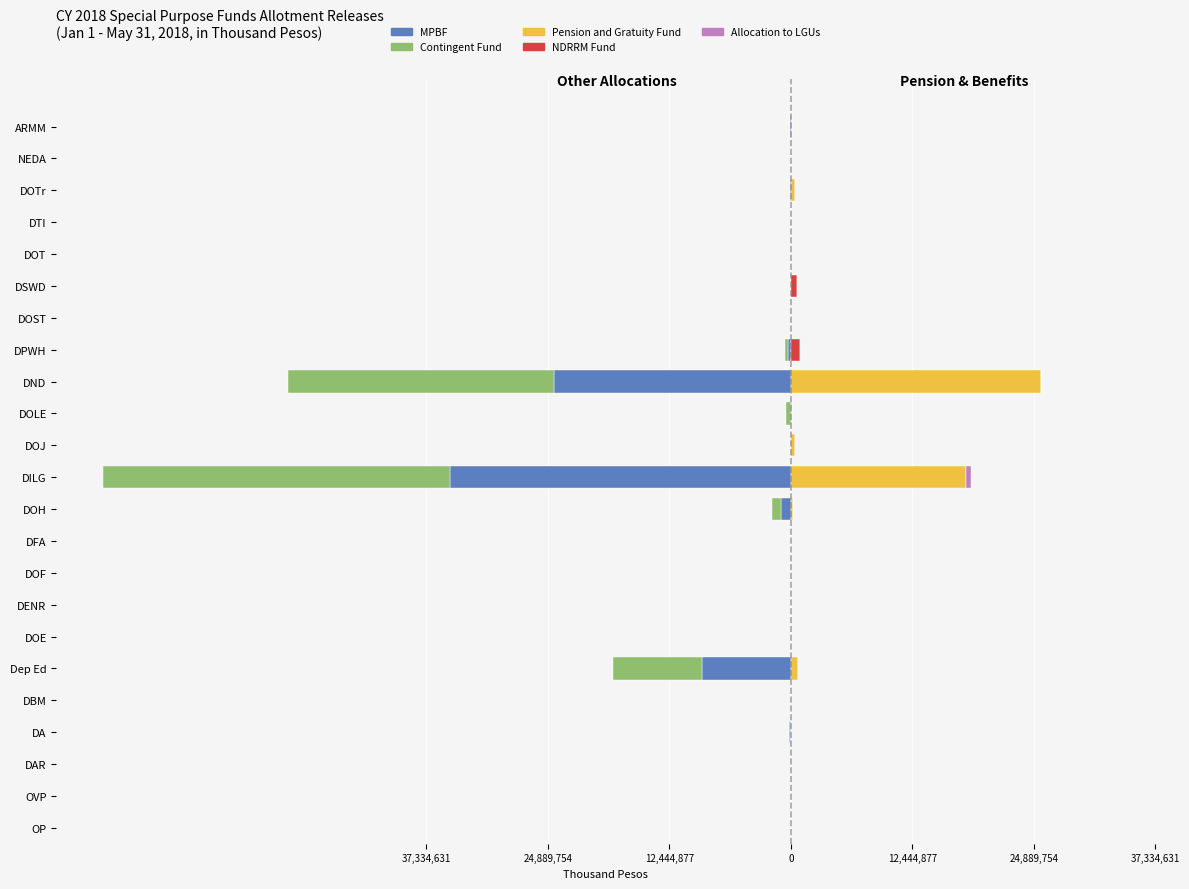

The value of Allocation to LGUs at DPWH is 0. True or false?

True